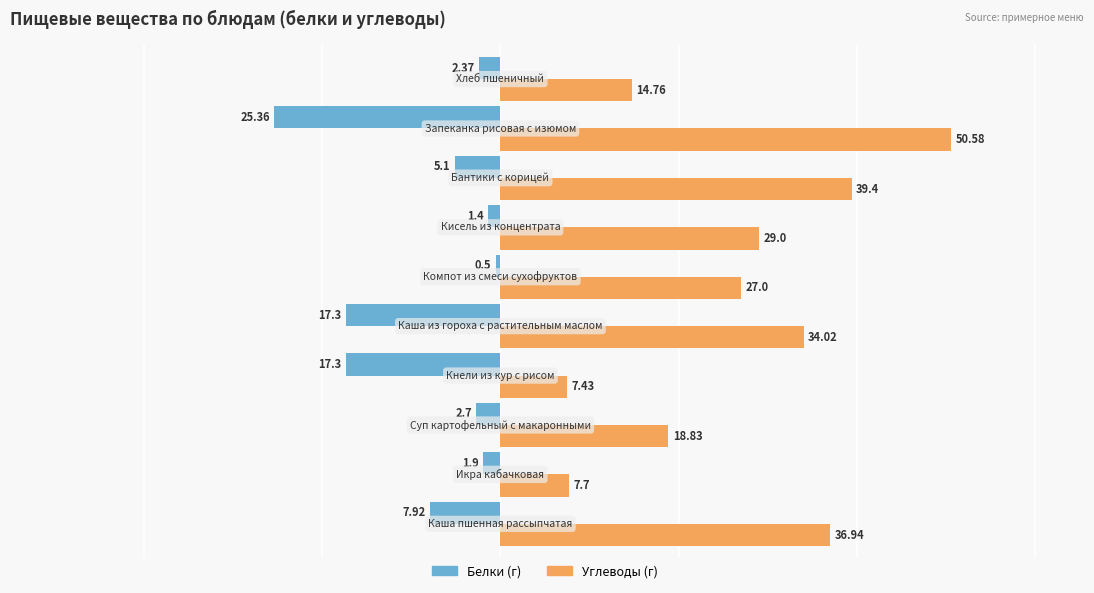

What is the average value of the Углеводы (г) series?

26.6